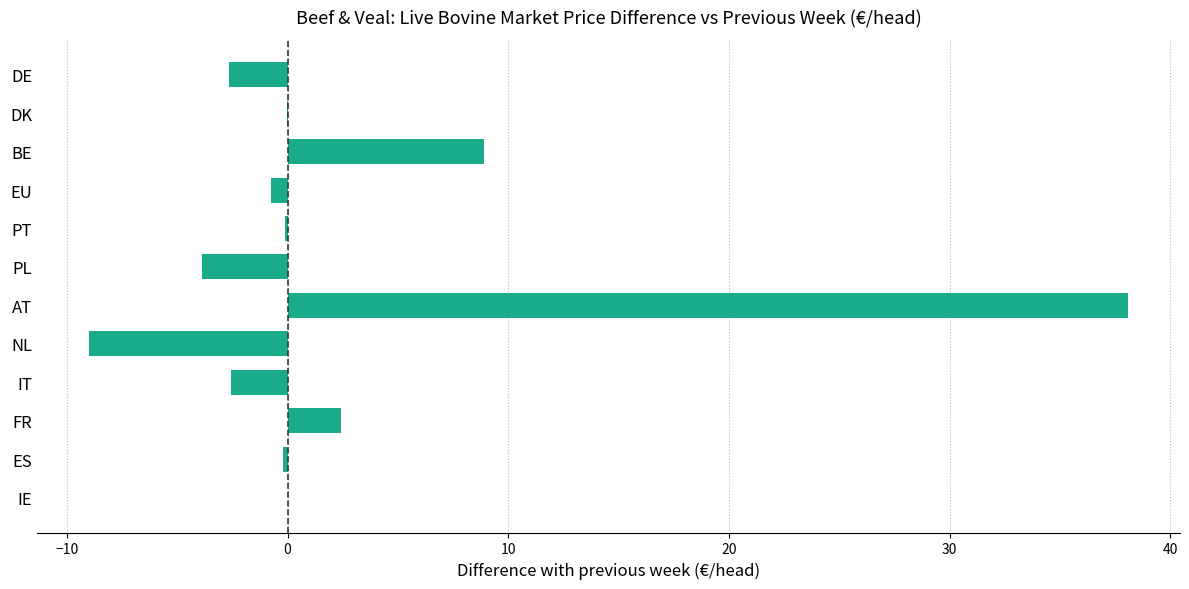

What is the sum of all values?

30.2